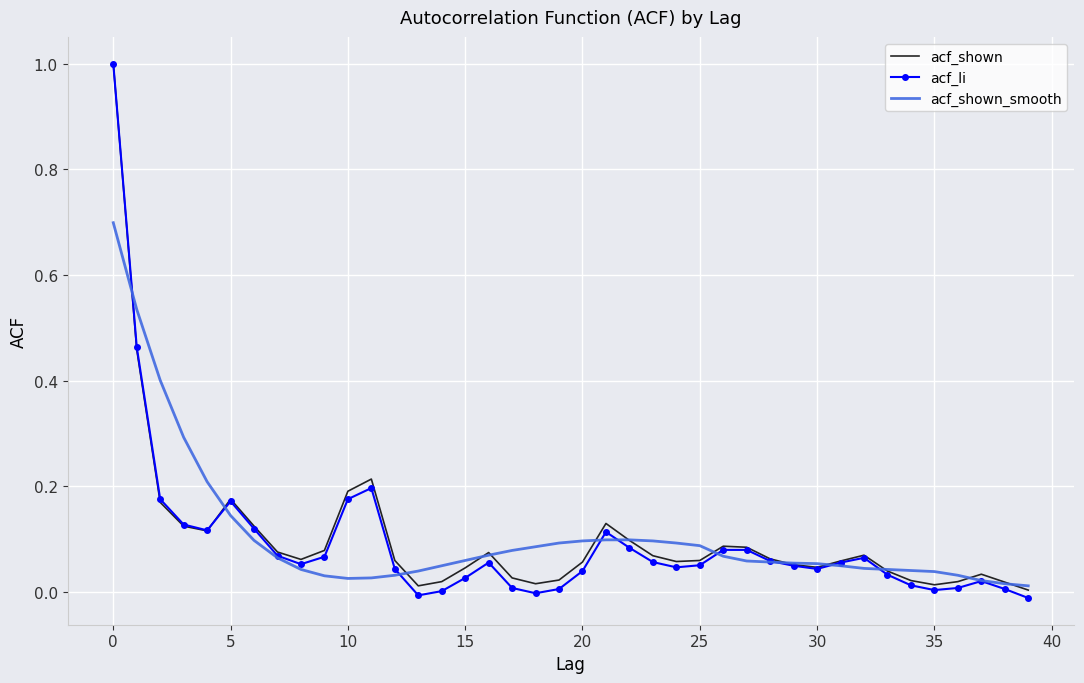

What is the highest value of the acf_li series?

1.0